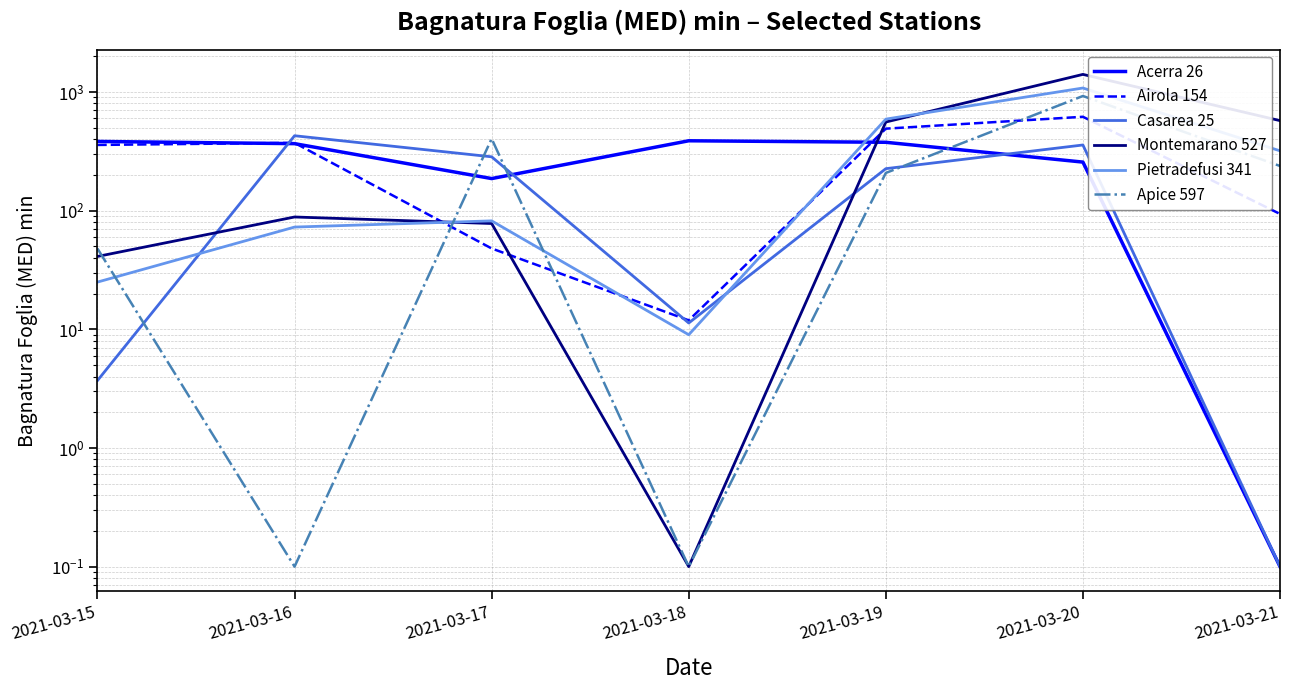

What is the sum of all Airola 154 values?

1992.9